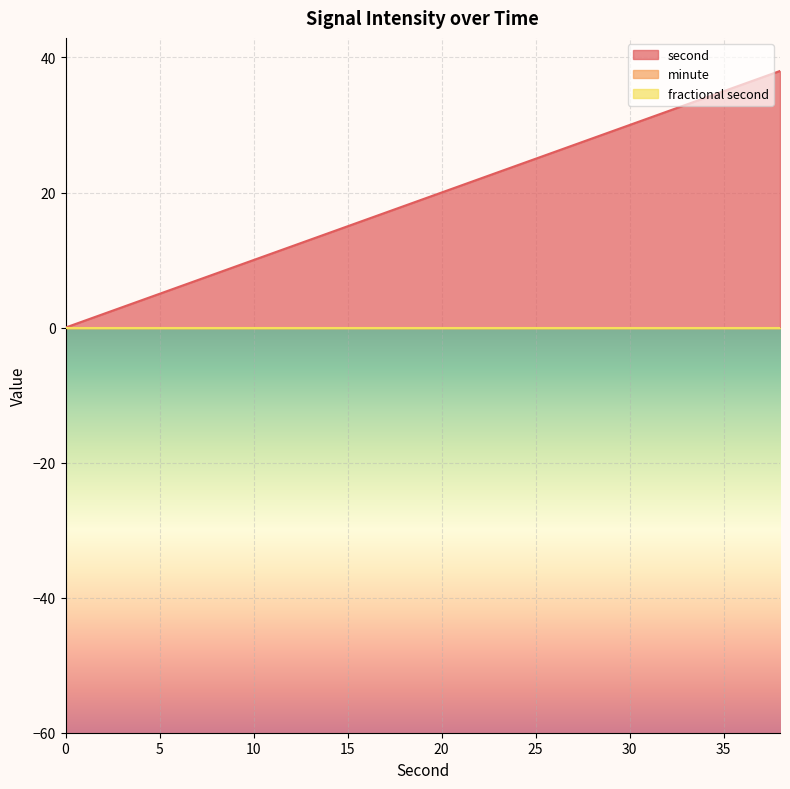

Between 28 and 26, which is larger?

28